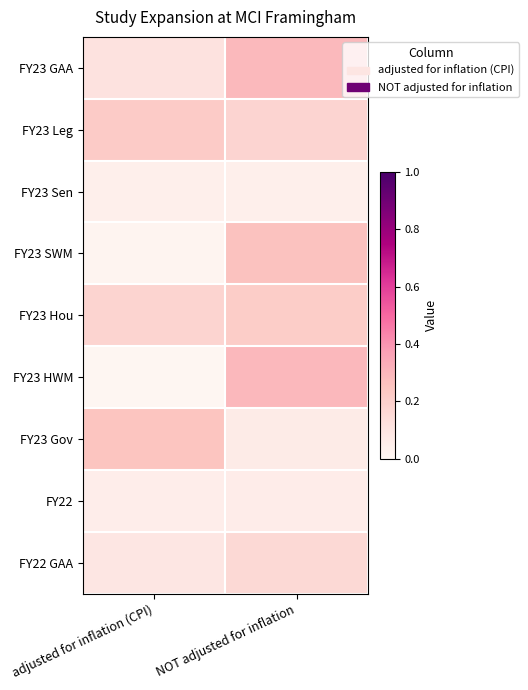

At how many categories does at least one series exceed 0?

2